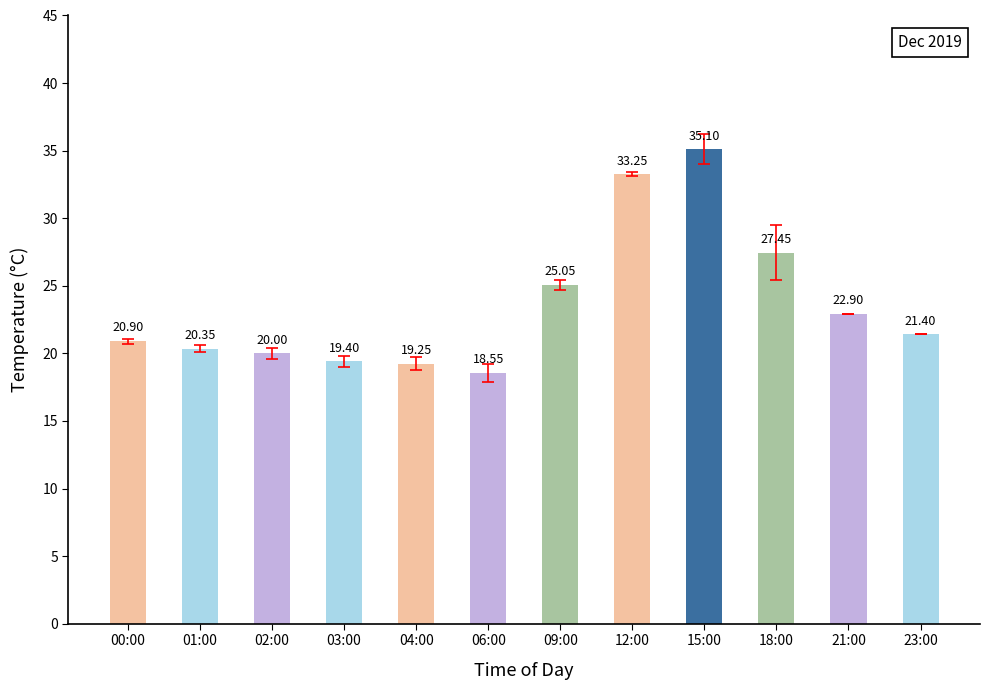

Between 03:00 and 09:00, which is larger?

09:00